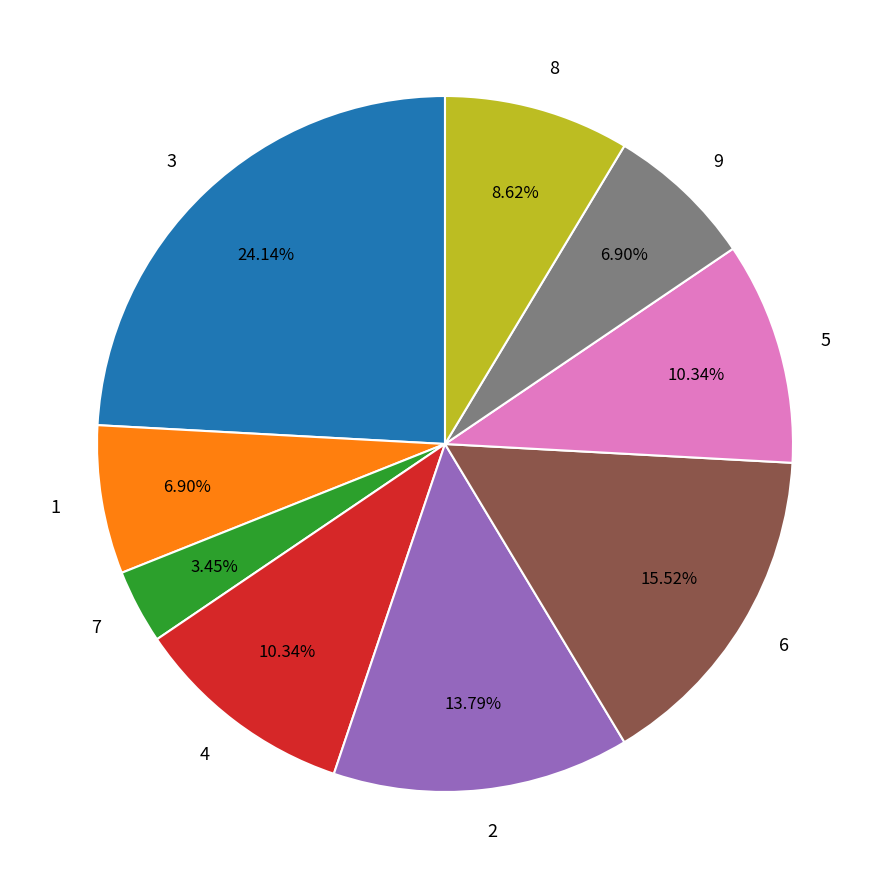

Combined, do 4 and 5 account for over 50%?

No